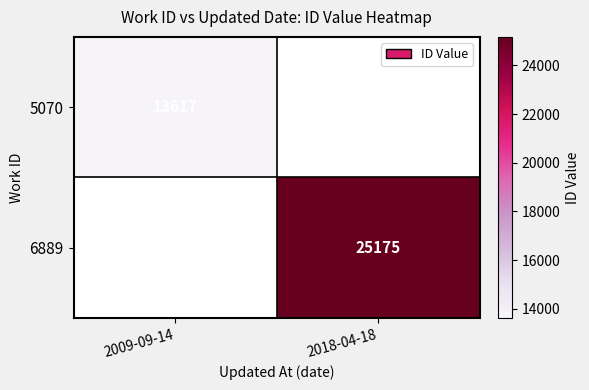

What is the spread (max minus min) of values at 2018-04-18?

25175